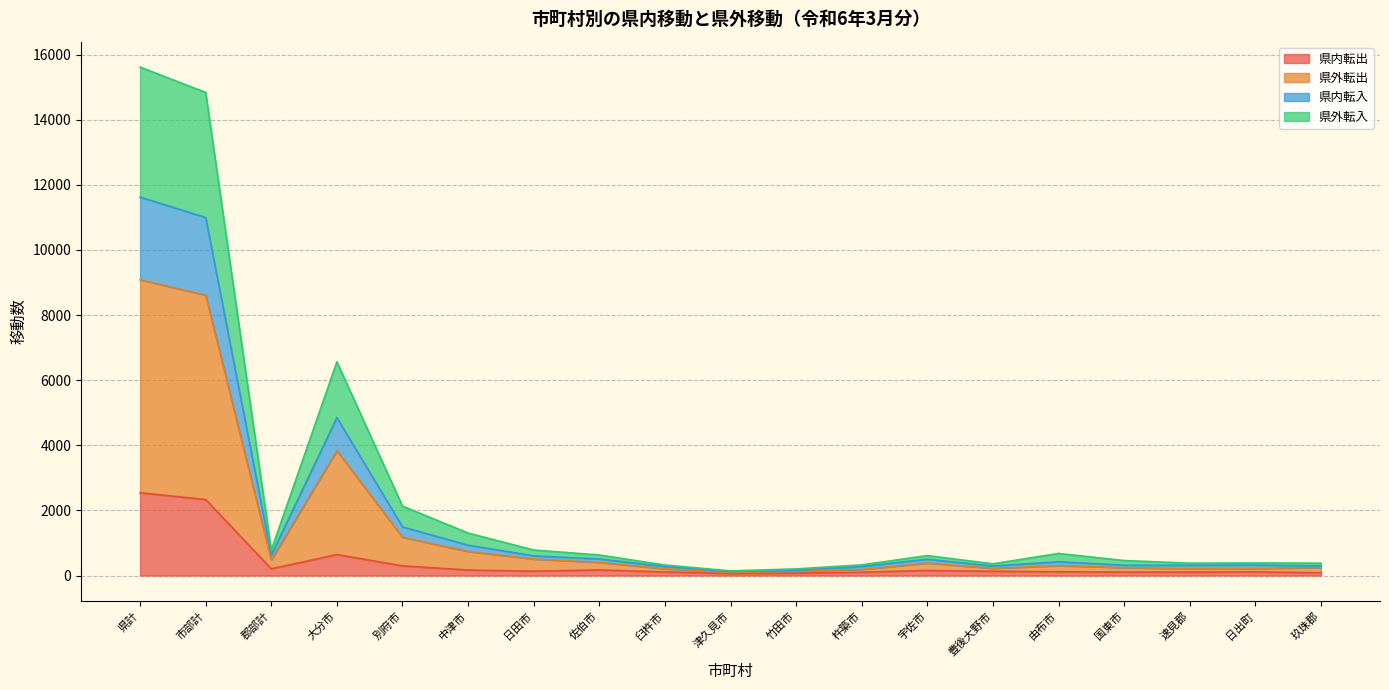

What is the total value across all series at 杵築市?

327